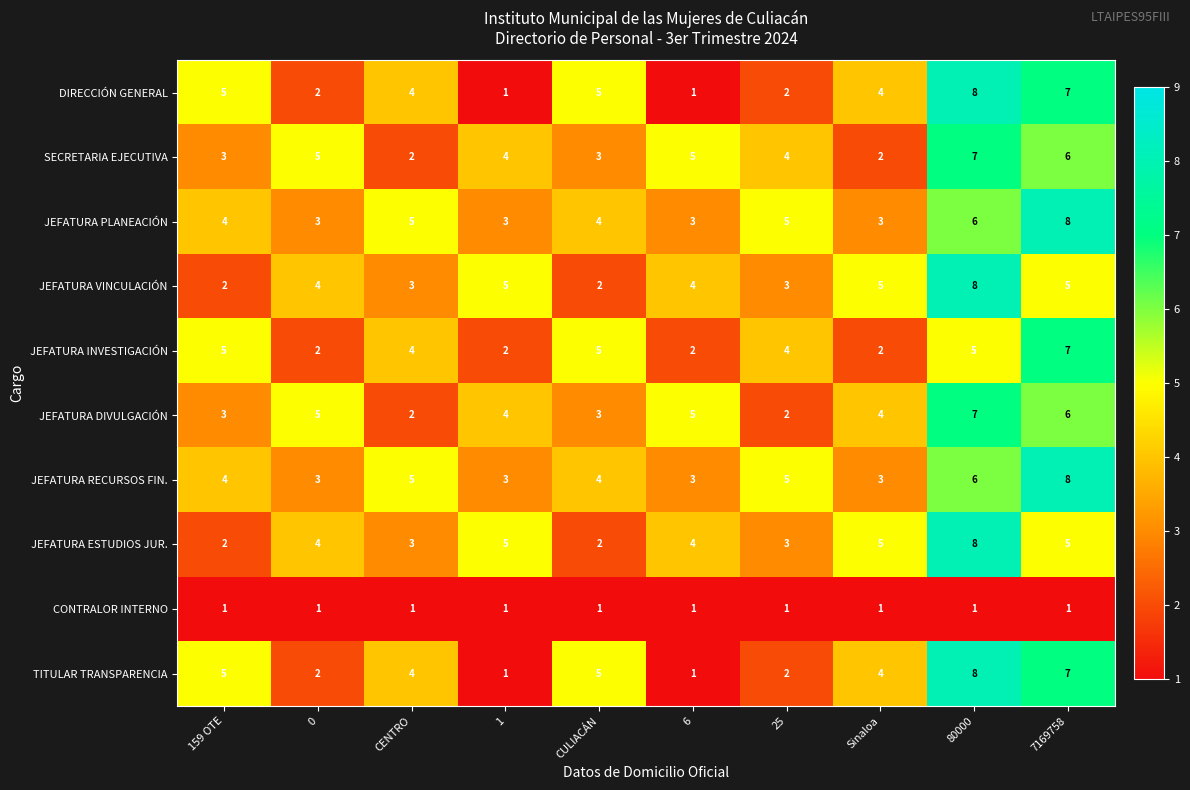

What is the spread (max minus min) of values at CULIACÁN?

4